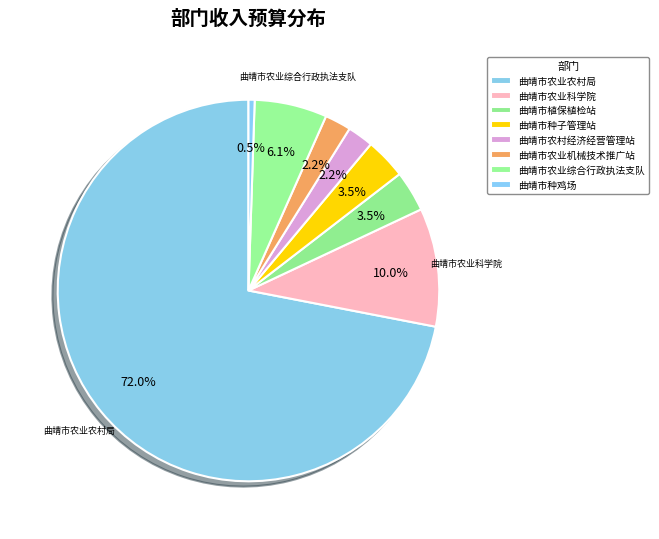

Rank the categories by value from lowest to highest.

曲靖市种鸡场, 曲靖市农村经济经营管理站, 曲靖市农业机械技术推广站, 曲靖市植保植检站, 曲靖市种子管理站, 曲靖市农业综合行政执法支队, 曲靖市农业科学院, 曲靖市农业农村局